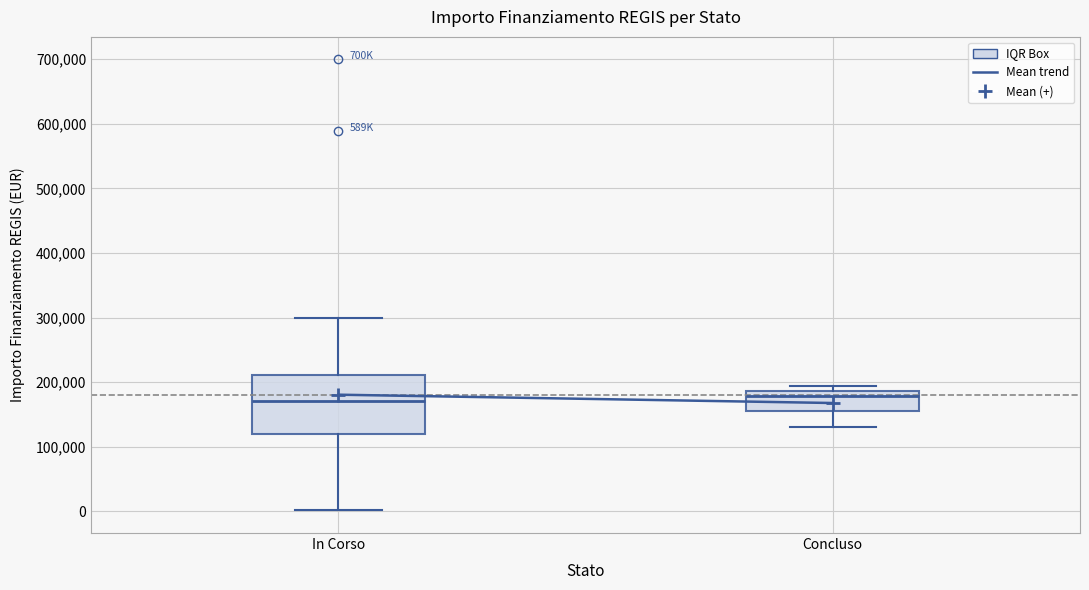

Where does the lower whisker of the box for Concluso end on the y-axis? The values are not printed on the chart, so give them approximately, as read against the axis.

130000